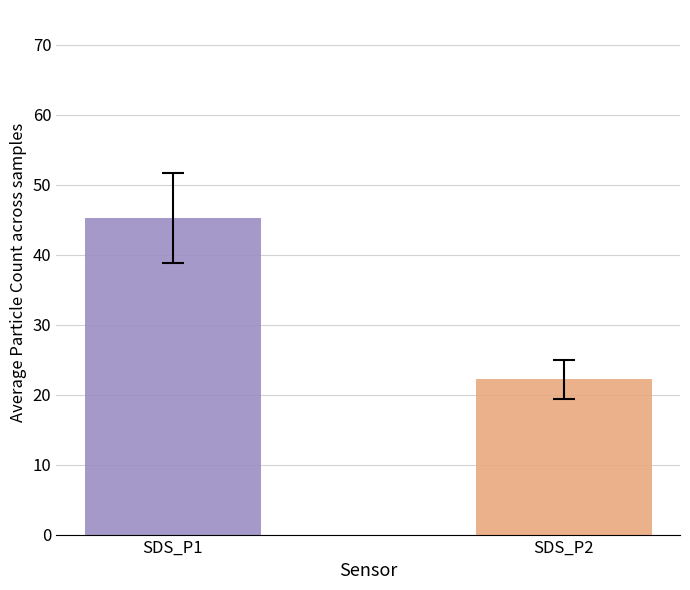

What is the maximum value shown in the chart?

45.3